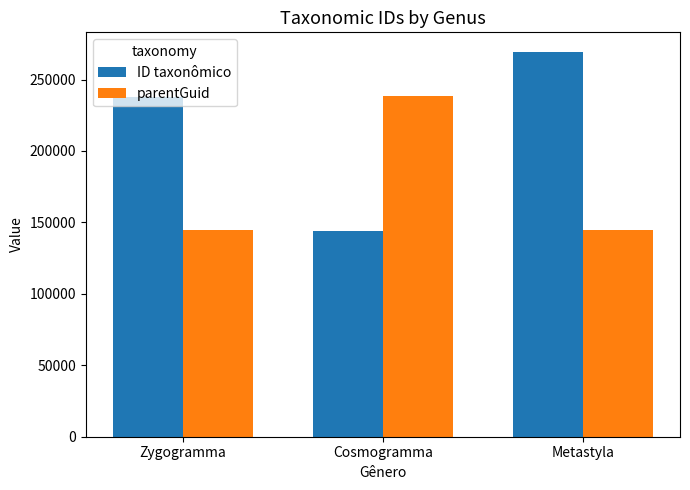

What is the total value across all series at Zygogramma?

382458